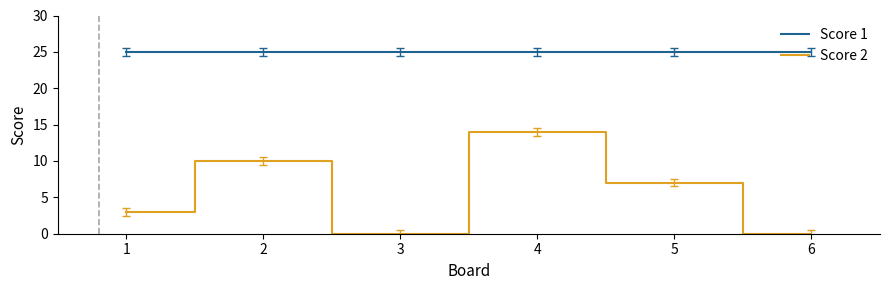

What is the difference between the maximum and minimum values in the Score 2 series?

14